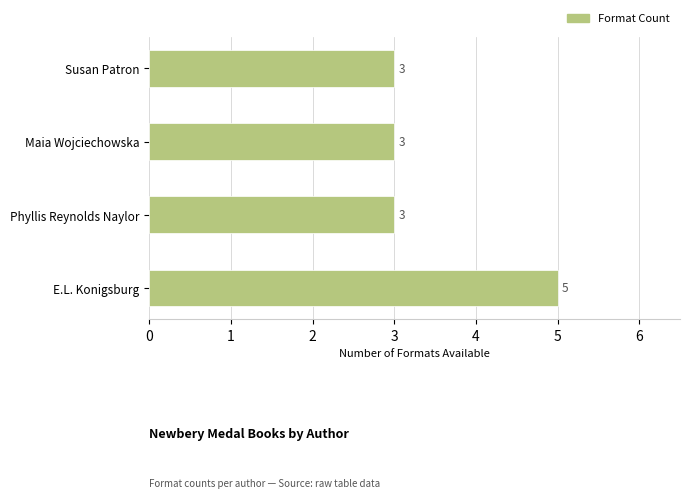

True or false: the data shows 1 at Maia Wojciechowska.

False